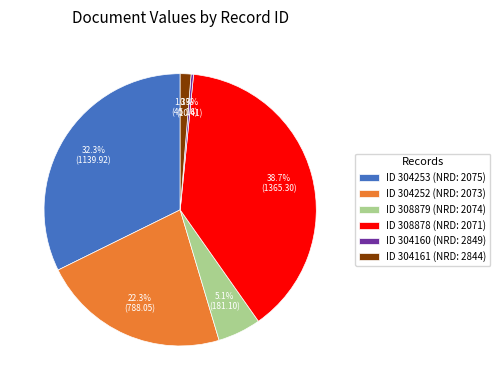

Combined, do ID 304161 (NRD: 2844) and ID 304252 (NRD: 2073) account for over 50%?

No